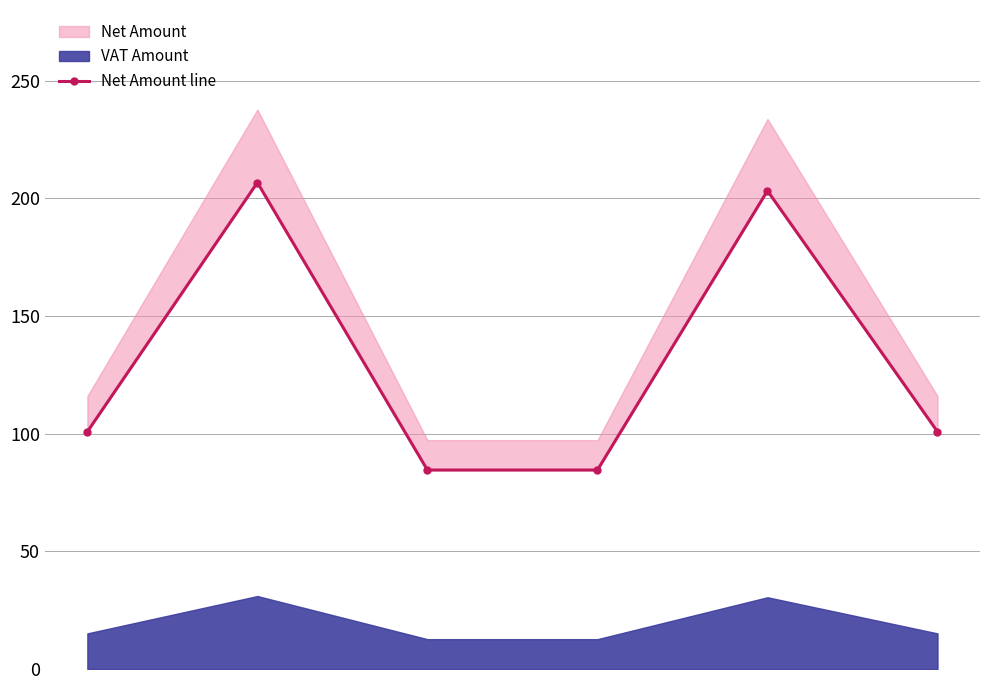

At which category does the chart reach its peak across all series?

1